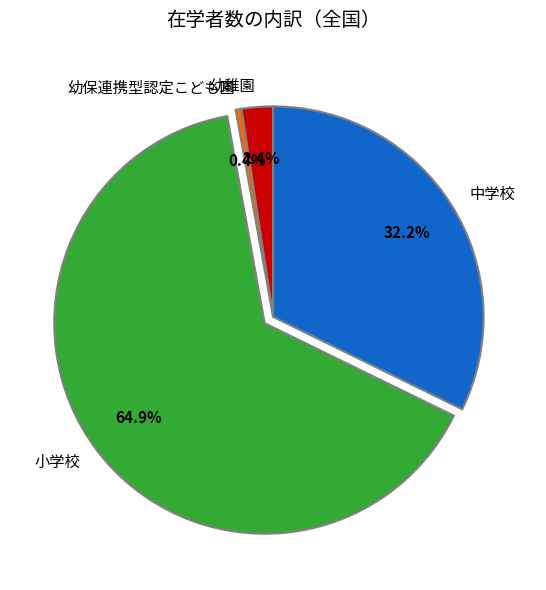

How much of the chart is everything except 幼稚園?

97.6%